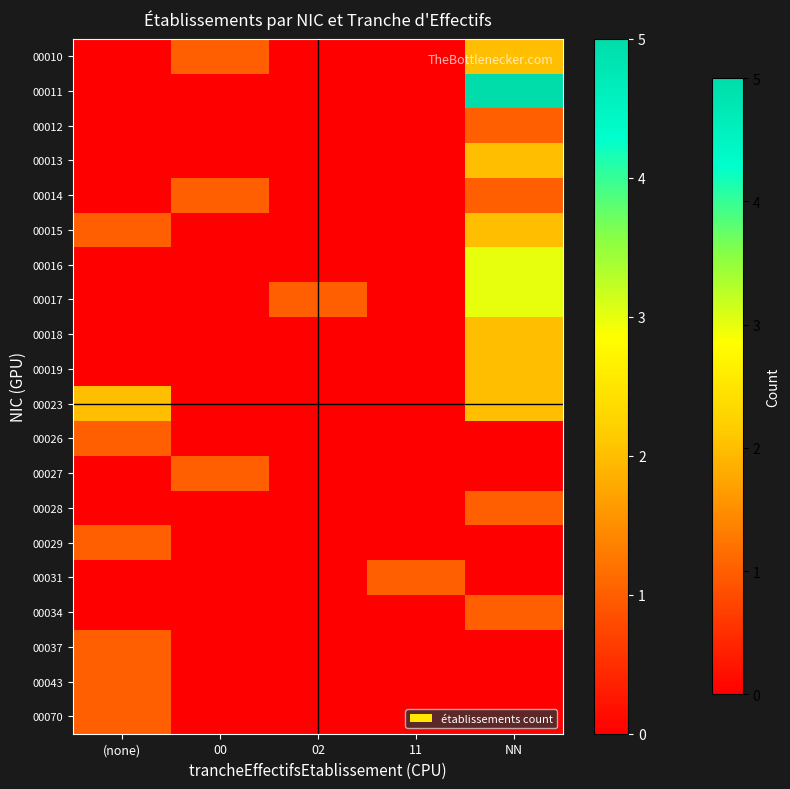

Which category has the lowest value across all series?

(none)